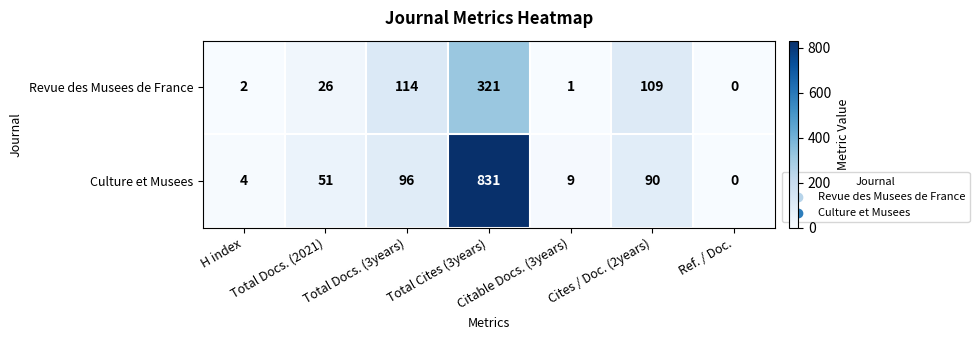

What is the difference between the maximum and minimum values in the Revue des Musees de France series?

321